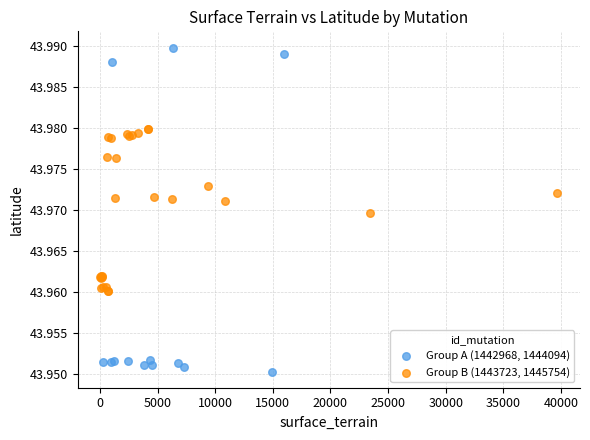

Which series reaches the maximum Y coordinate?

Group A (1442968, 1444094)